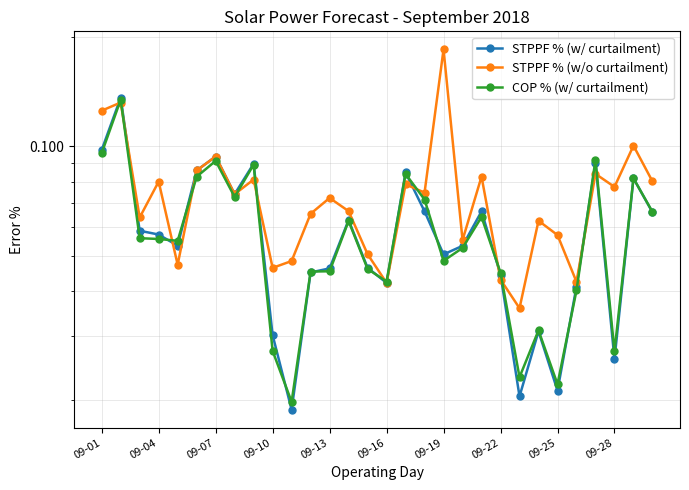

Read the STPPF % (w/o curtailment) value at 09-28.

0.1